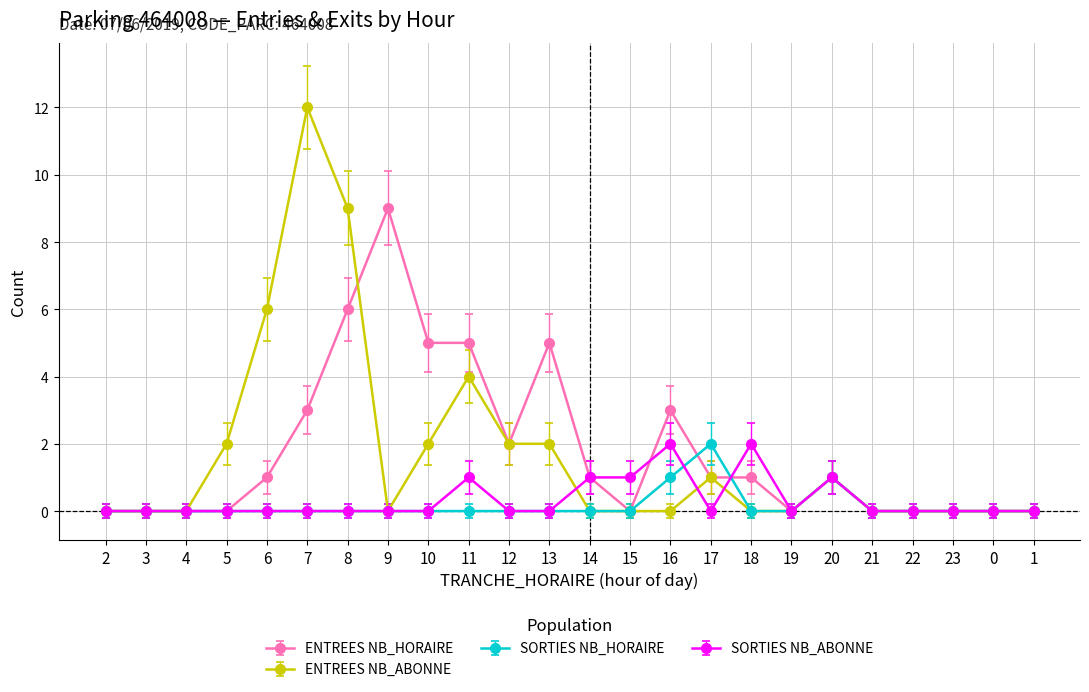

Reading left to right, extract all data points from this chart.

ENTREES NB_HORAIRE: 2=0	3=0	4=0	5=0	6=1	7=3	8=6	9=9	10=5	11=5	12=2	13=5	14=1	15=0	16=3	17=1	18=1	19=0	20=1	21=0	22=0	23=0	0=0	1=0
ENTREES NB_ABONNE: 2=0	3=0	4=0	5=2	6=6	7=12	8=9	9=0	10=2	11=4	12=2	13=2	14=0	15=0	16=0	17=1	18=0	19=0	20=1	21=0	22=0	23=0	0=0	1=0
SORTIES NB_HORAIRE: 2=0	3=0	4=0	5=0	6=0	7=0	8=0	9=0	10=0	11=0	12=0	13=0	14=0	15=0	16=1	17=2	18=0	19=0	20=1	21=0	22=0	23=0	0=0	1=0
SORTIES NB_ABONNE: 2=0	3=0	4=0	5=0	6=0	7=0	8=0	9=0	10=0	11=1	12=0	13=0	14=1	15=1	16=2	17=0	18=2	19=0	20=1	21=0	22=0	23=0	0=0	1=0